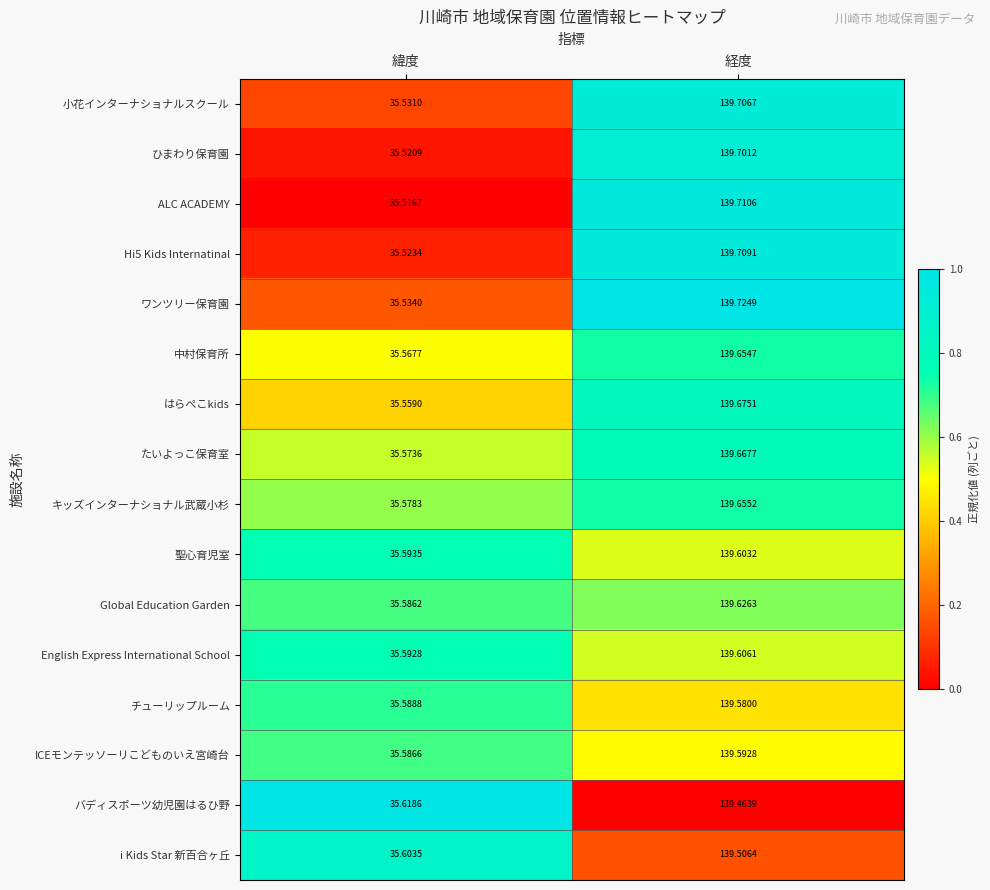

Where is キッズインターナショナル武蔵小杉 nearest to the value 87?

緯度